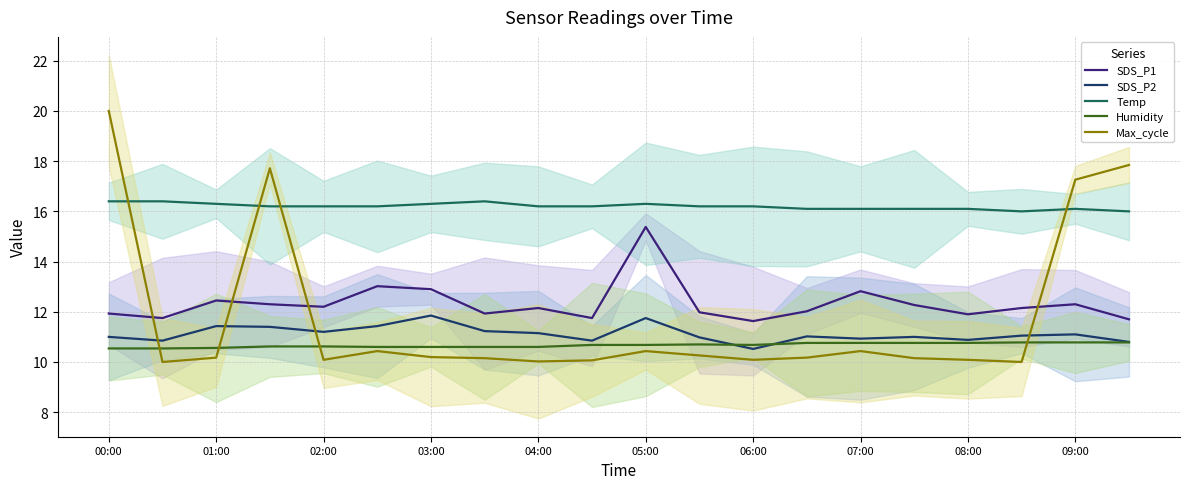

At which category is the sum across all series the highest?

00:00